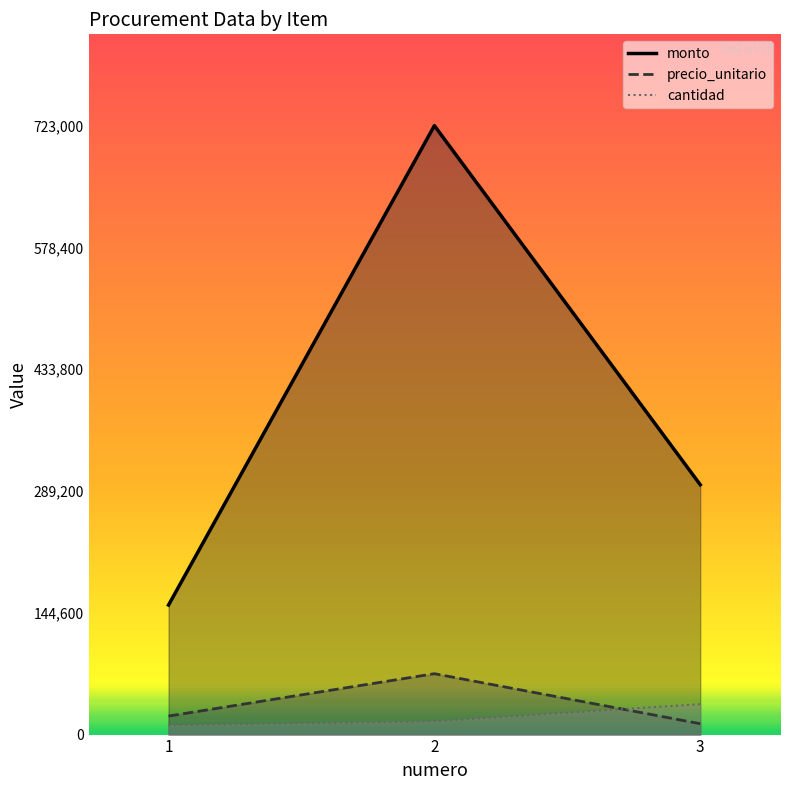

What is the sum of the precio_unitario values at 1 and 3?

34875.0